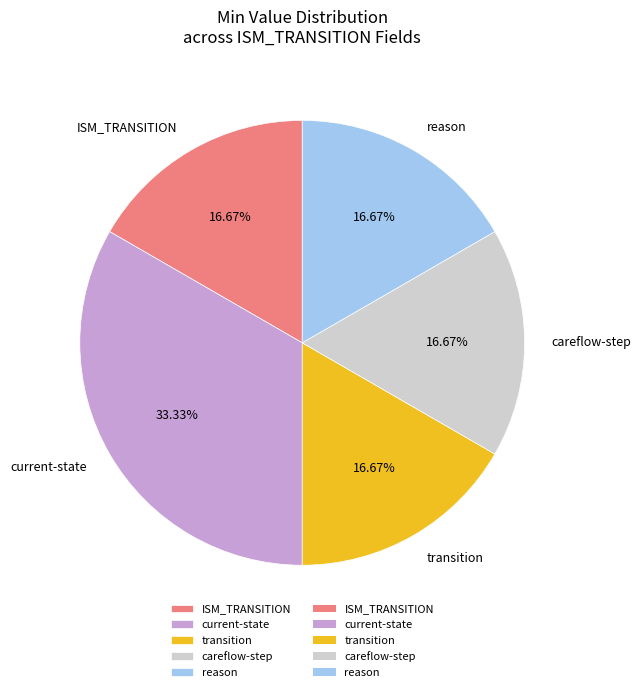

Is there any slice that represents more than half of the pie?

No